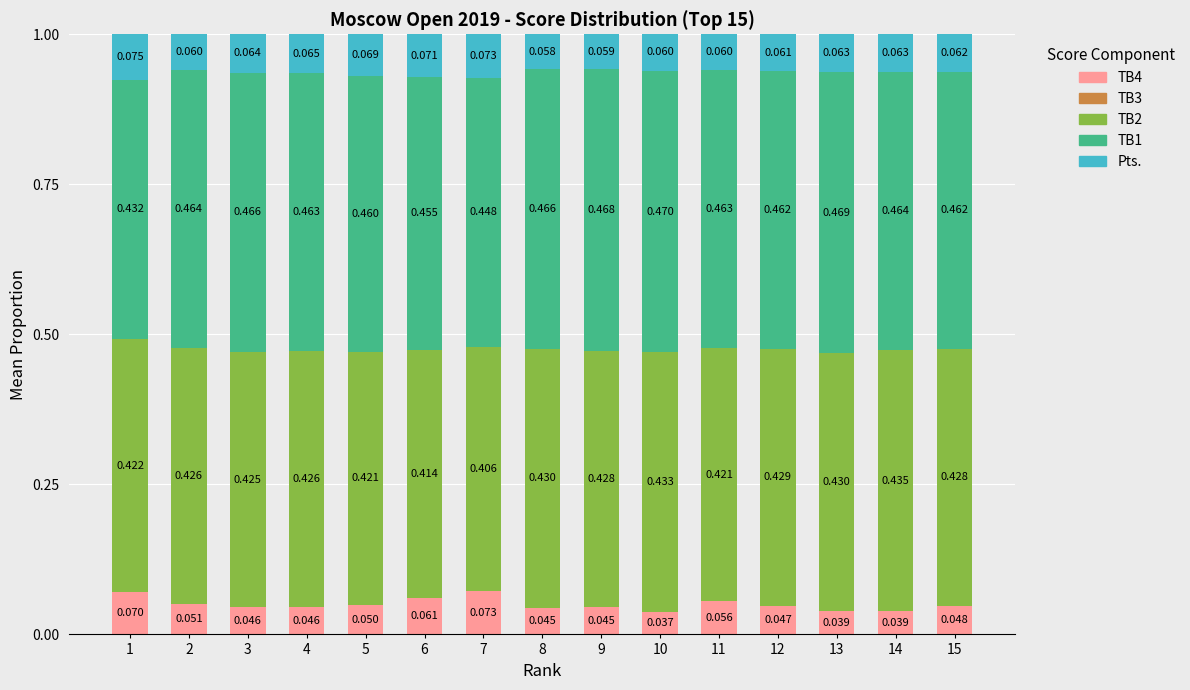

What is the total value across all series at 8?

1.0